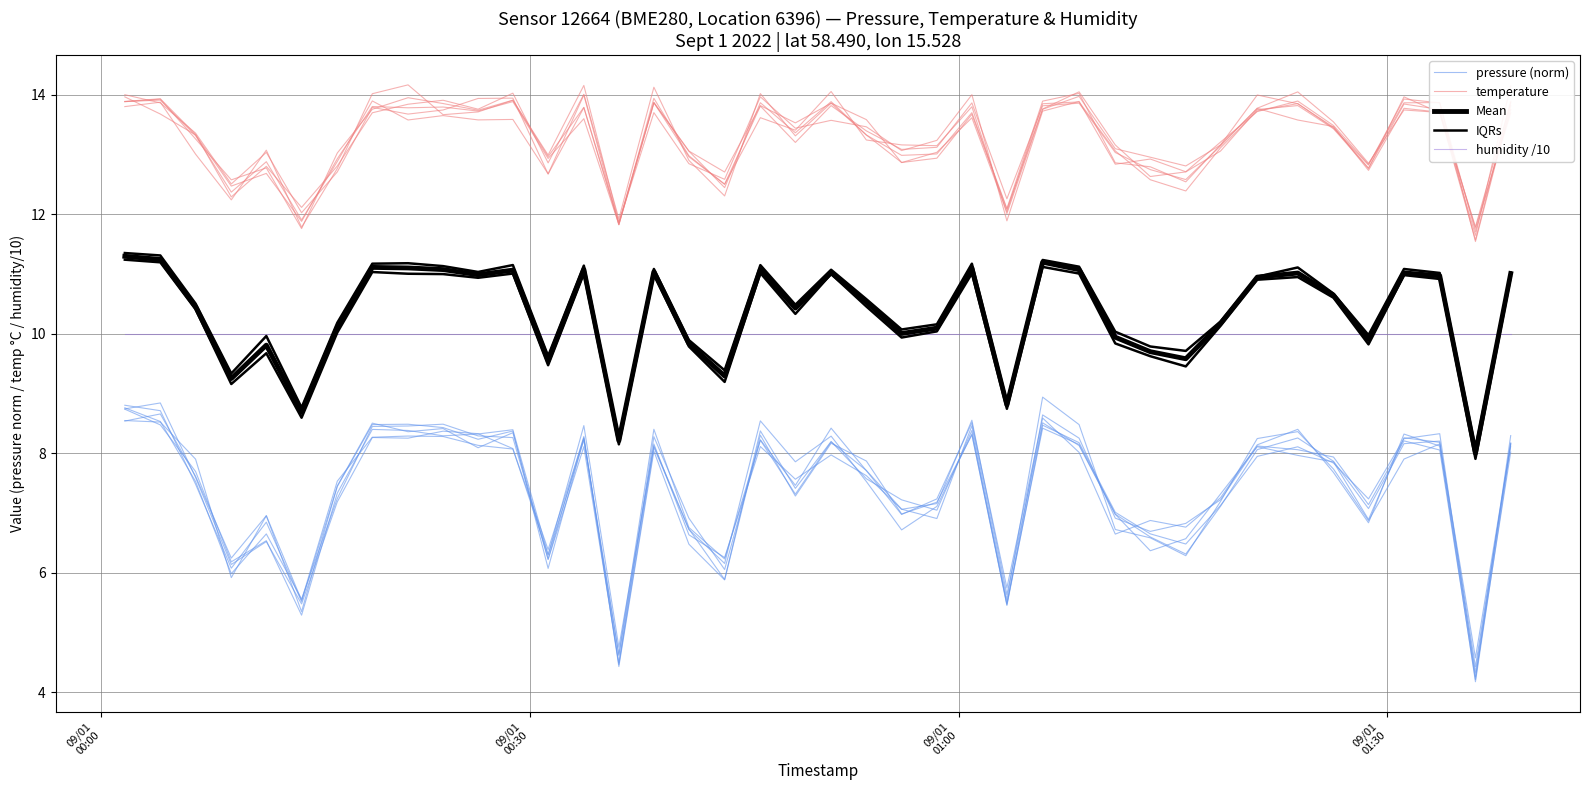

What are all the series names shown in the legend?

pressure (norm), temperature, Mean, IQRs, humidity /10